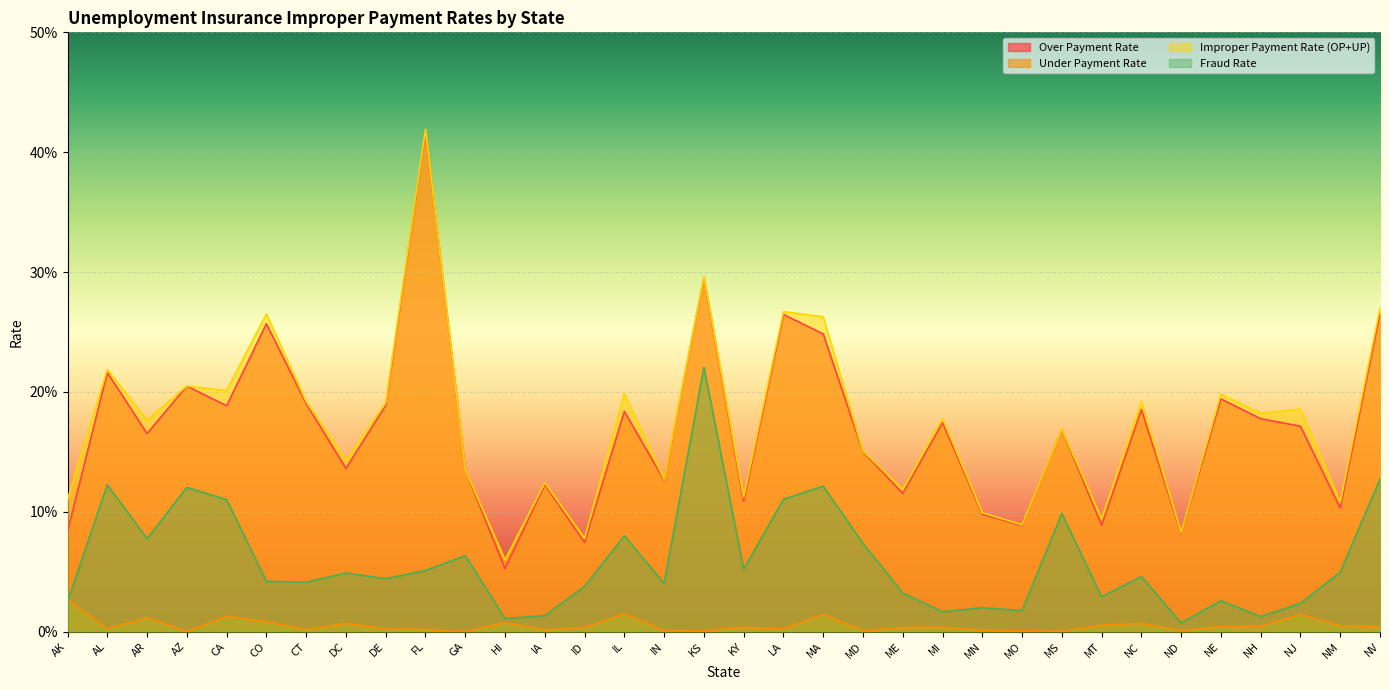

What is the label of the 8th point from the left?

DC